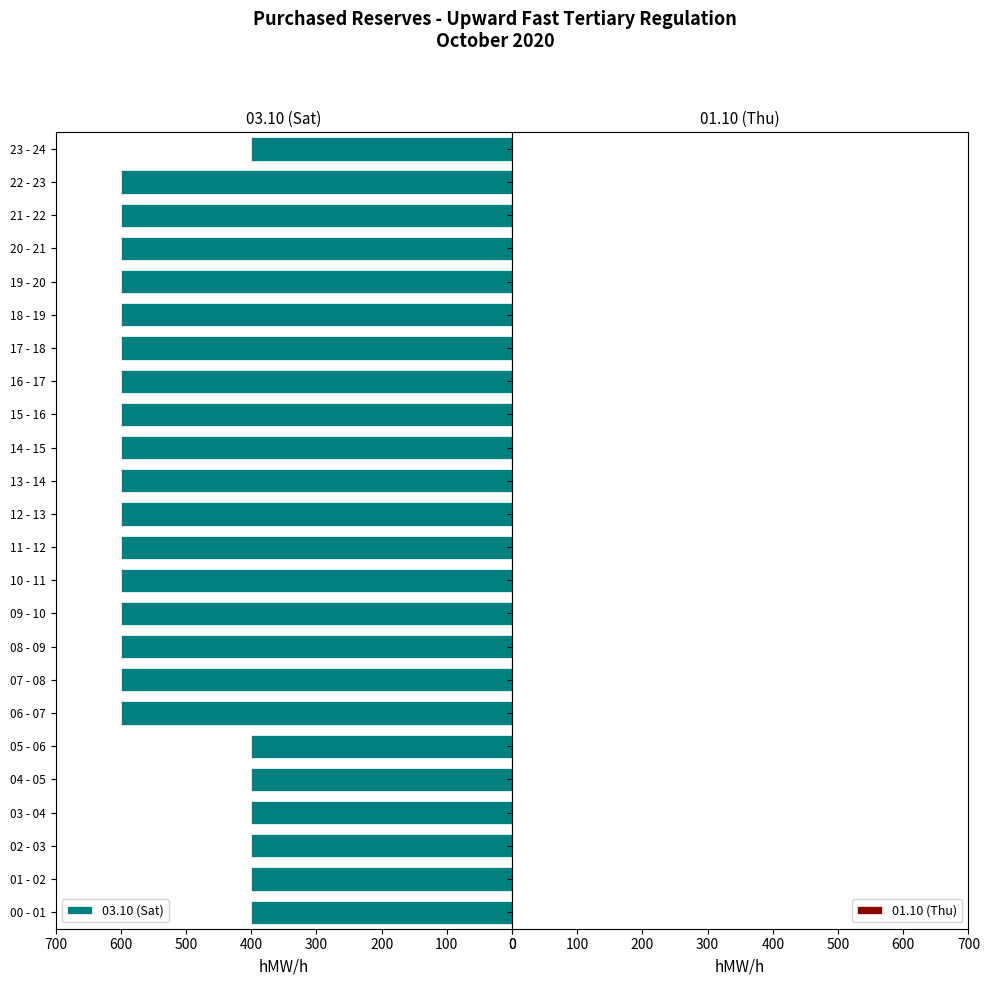

Does the chart contain any negative values?

No